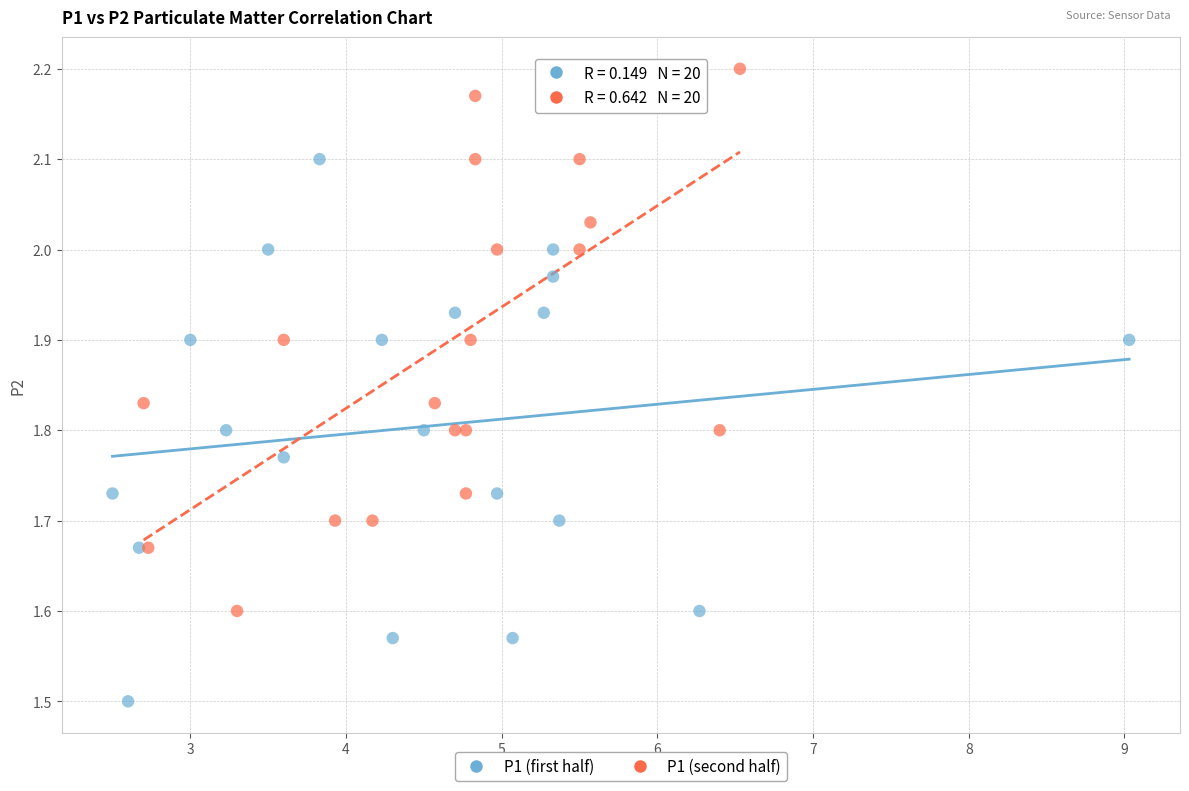

Which series contains the highest Y value?

P1 (second half)